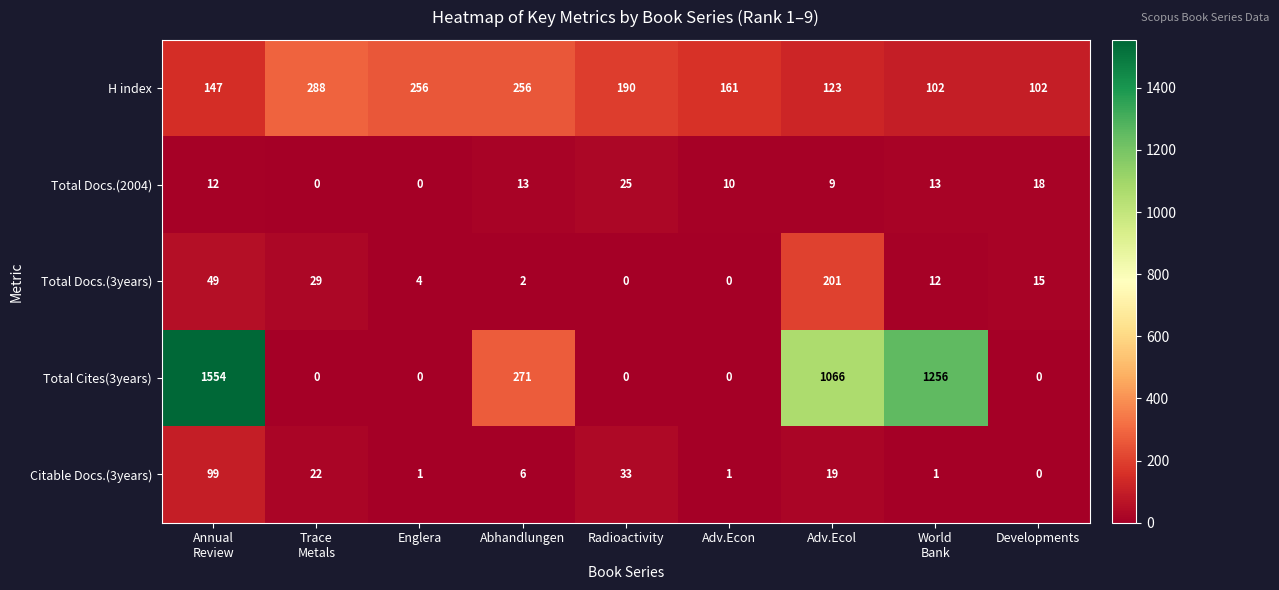

Where is Citable Docs.(3years) nearest to the value 49?

Radioactivity